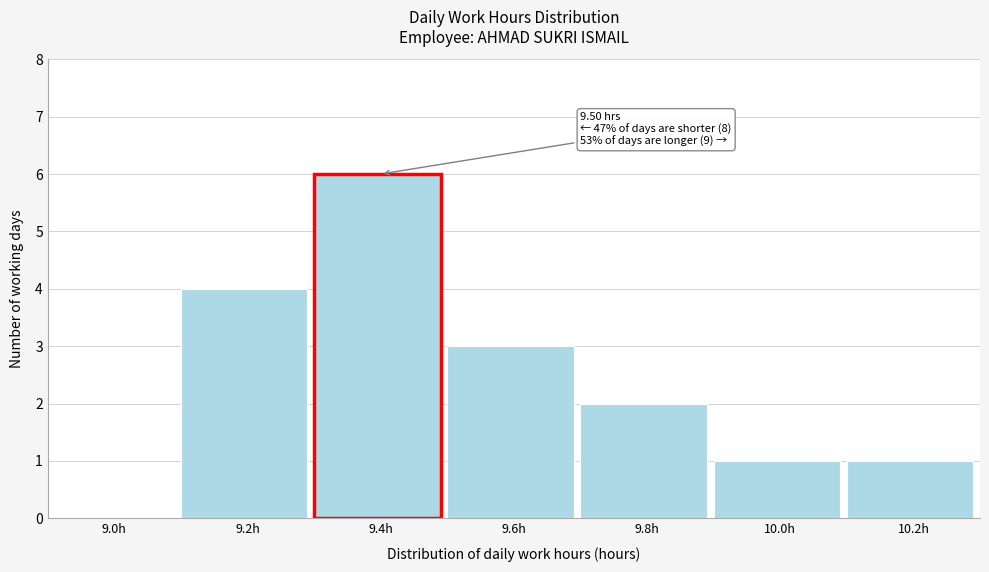

Reading left to right, extract all data points from this chart.

9.0h=0	9.2h=4	9.4h=6	9.6h=3	9.8h=2	10.0h=1	10.2h=1